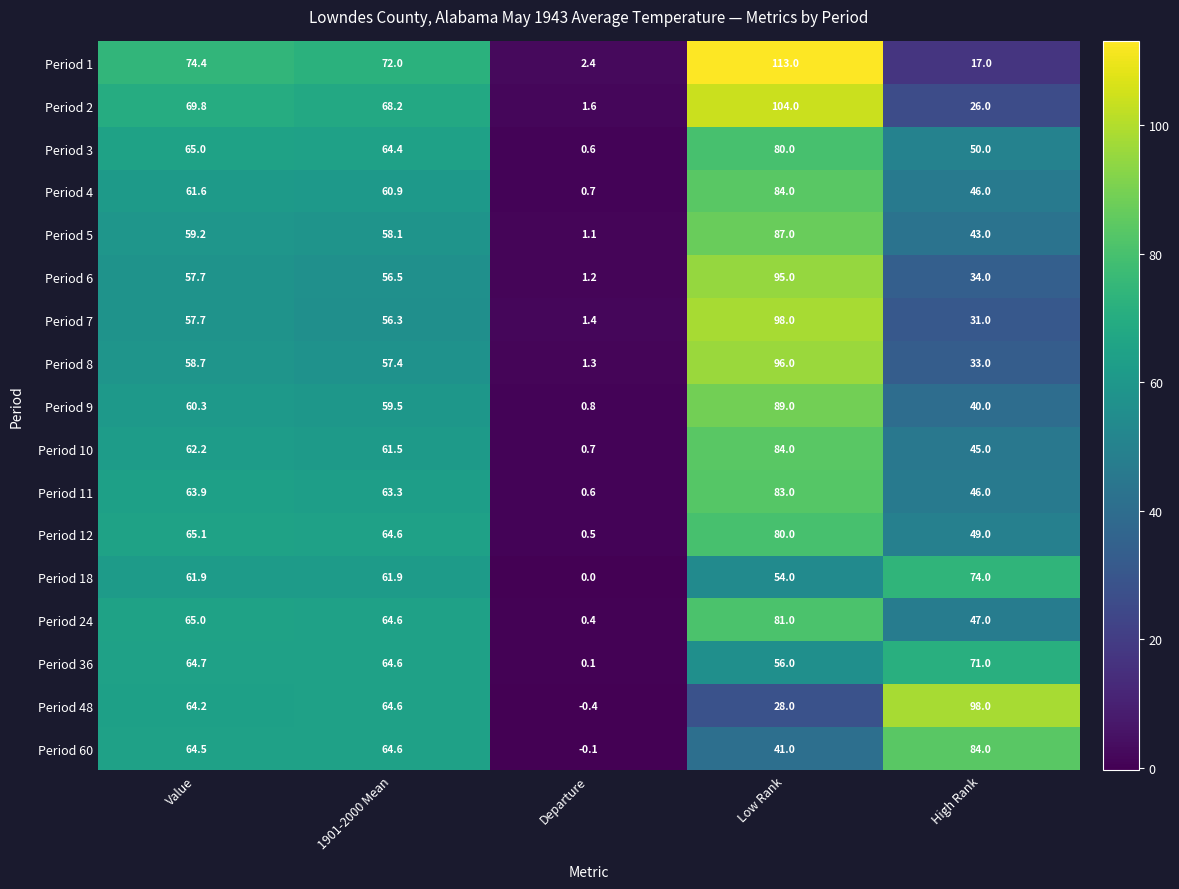

At how many categories does at least one series exceed 84?

2